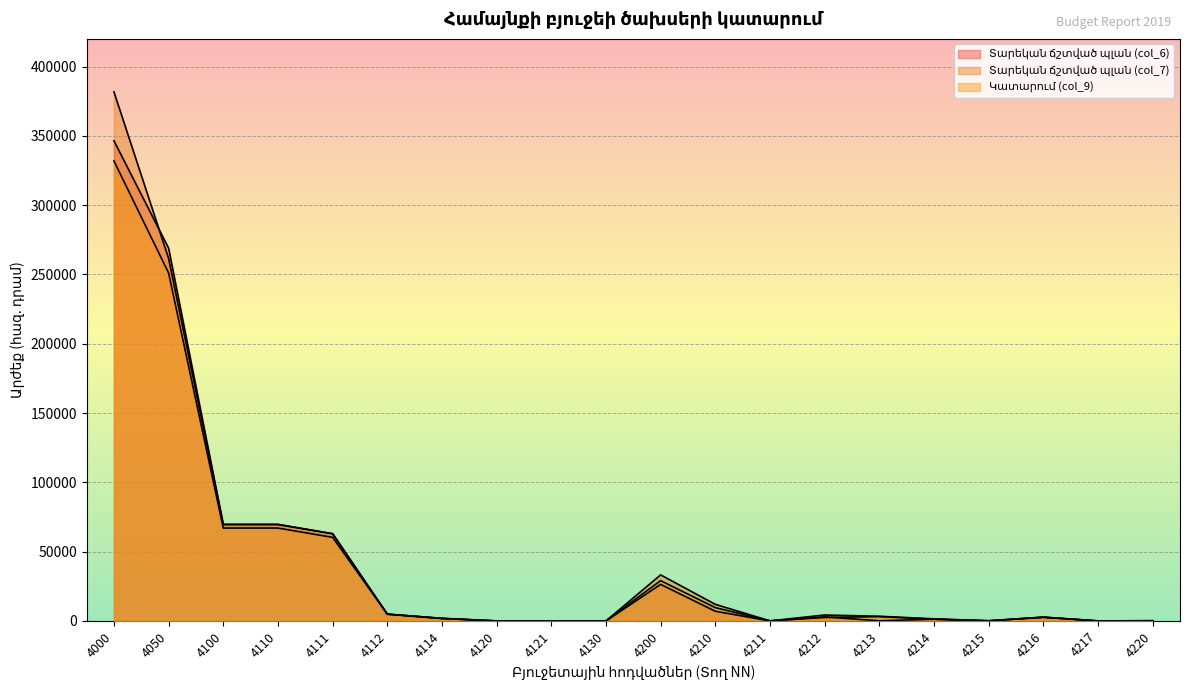

How many interior local peaks does the Տարեկան ճշտված պլան (col_6) series have?

4